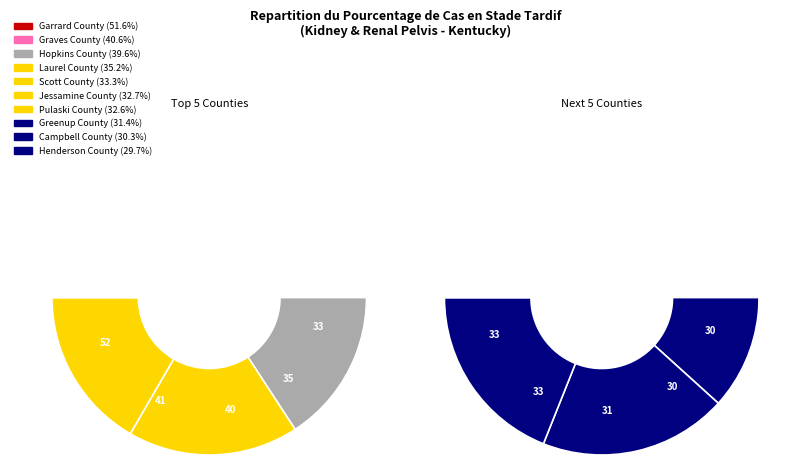

Rank the categories by value from highest to lowest.

Garrard County, Graves County, Hopkins County, Laurel County, Scott County, Jessamine County, Pulaski County, Greenup County, Campbell County, Henderson County